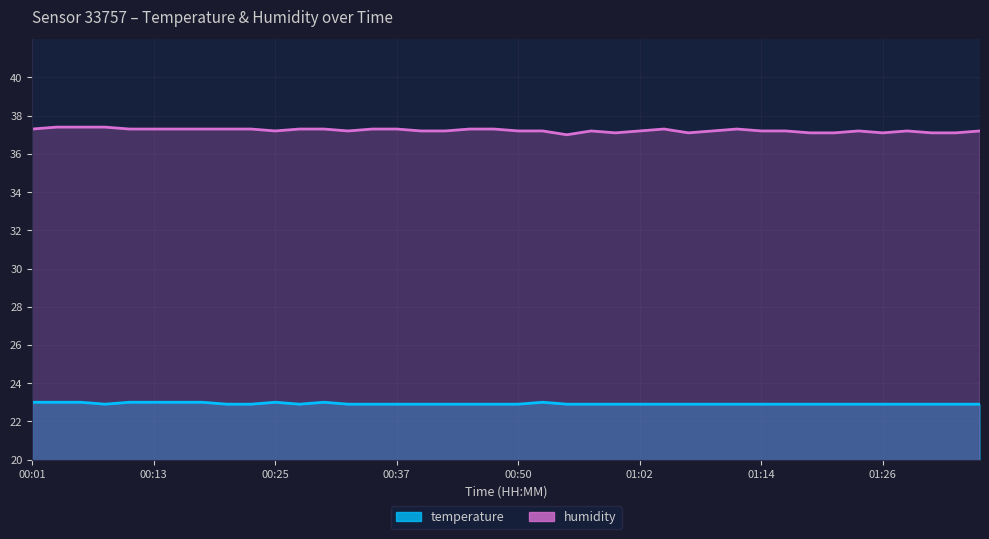

Rank the categories by temperature value from highest to lowest.

00:01, 00:03, 00:06, 00:11, 00:13, 00:15, 00:18, 00:25, 00:30, 00:52, 00:08, 00:20, 00:23, 00:28, 00:32, 00:35, 00:37, 00:40, 00:42, 00:45, 00:47, 00:50, 00:54, 00:57, 00:59, 01:02, 01:04, 01:07, 01:09, 01:11, 01:14, 01:16, 01:19, 01:21, 01:24, 01:26, 01:28, 01:31, 01:33, 01:36